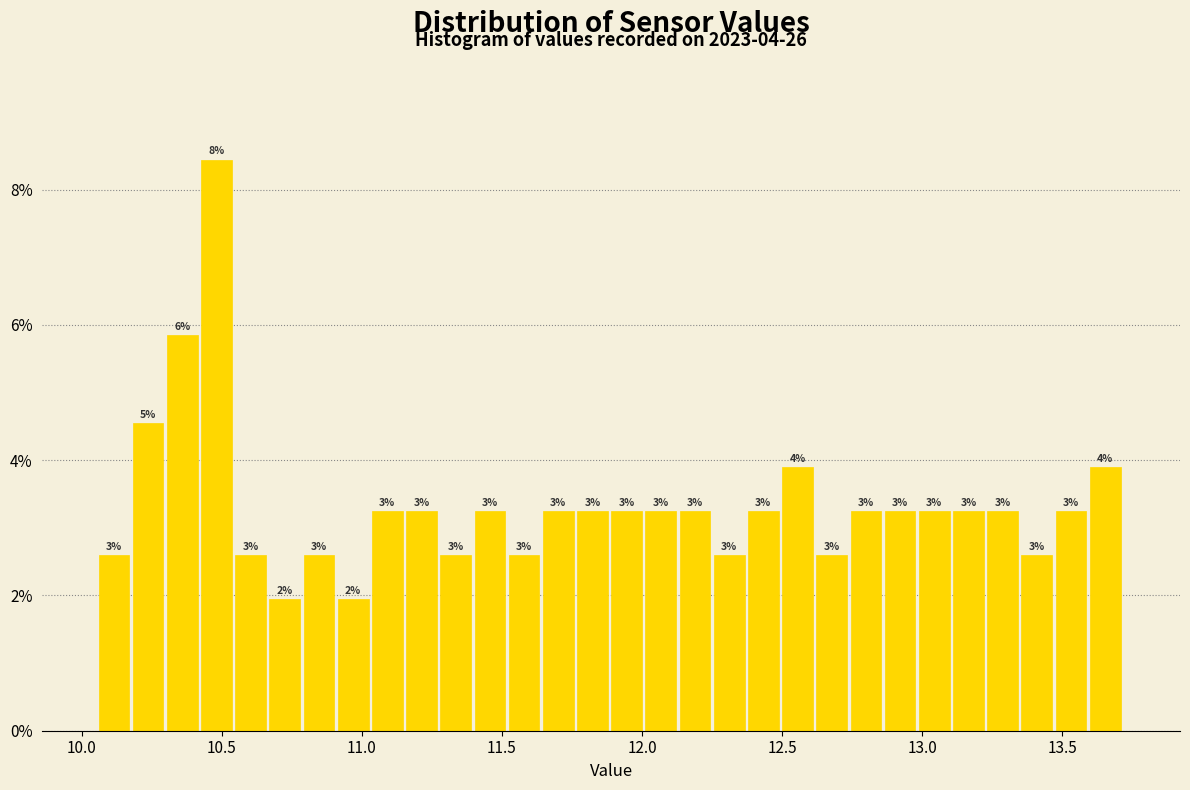

Around what value on the x-axis is the tallest bar? Give the approximate position of its centre, as read against the axis.

10.50